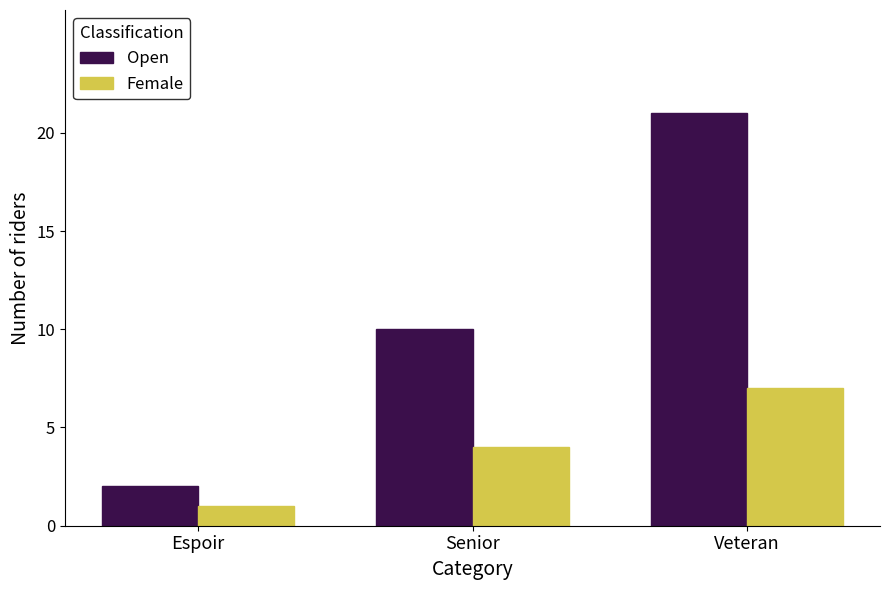

What is the difference between the Open values at Veteran and Senior?

11